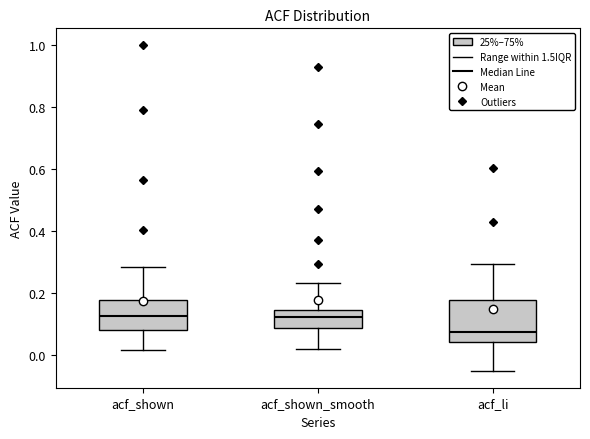

Reading left to right, read every box against the y-axis: the position of its median line, the range the box covers, and the ends of its whiskers. The values are not printed on the chart, so give them approximately, as read against the axis.

acf_shown: median 0.12, box 0.08 to 0.18, whiskers 0.02 to 0.28
acf_shown_smooth: median 0.12, box 0.08 to 0.14, whiskers 0.02 to 0.24
acf_li: median 0.08, box 0.04 to 0.18, whiskers -0.06 to 0.30